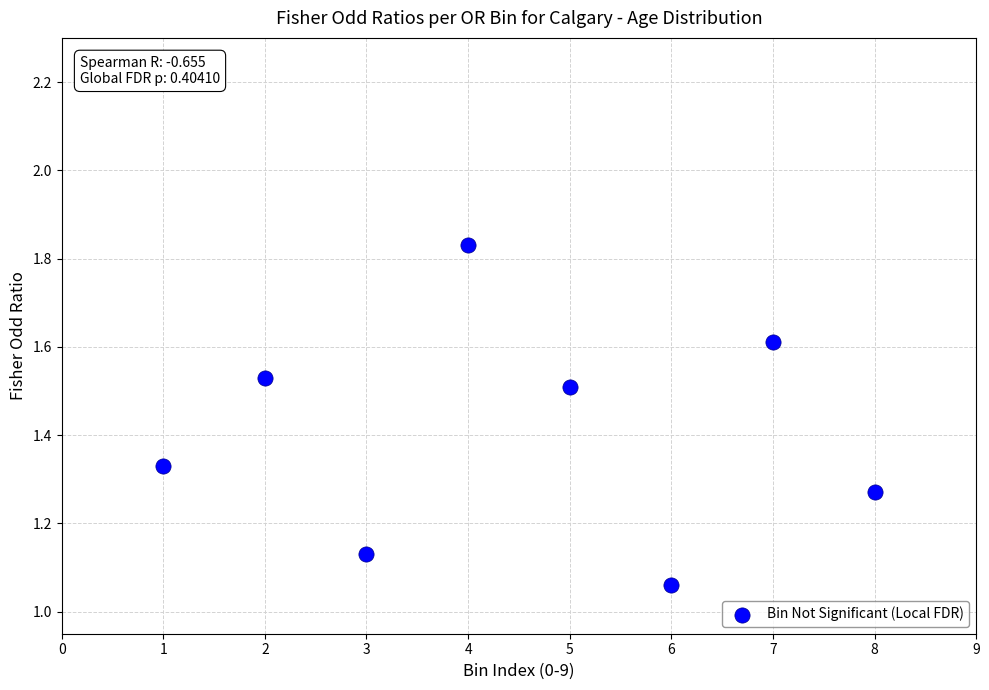

What is the average Y value?

1.4